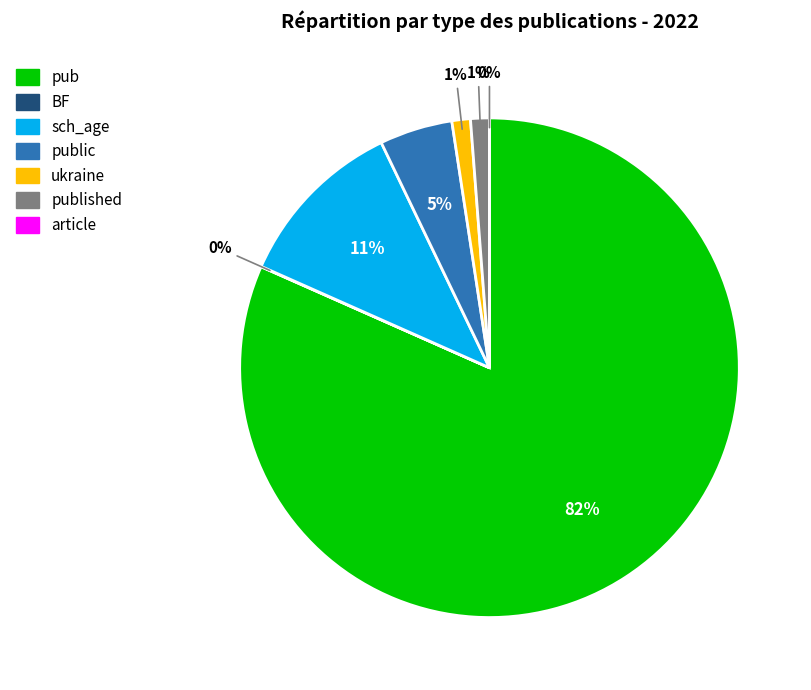

Is it true that ukraine is 1% of the pie?

True